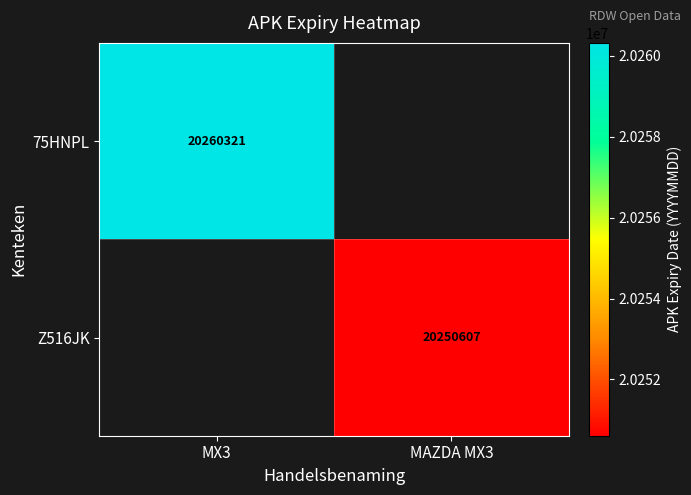

Count the number of categories in the chart.

2